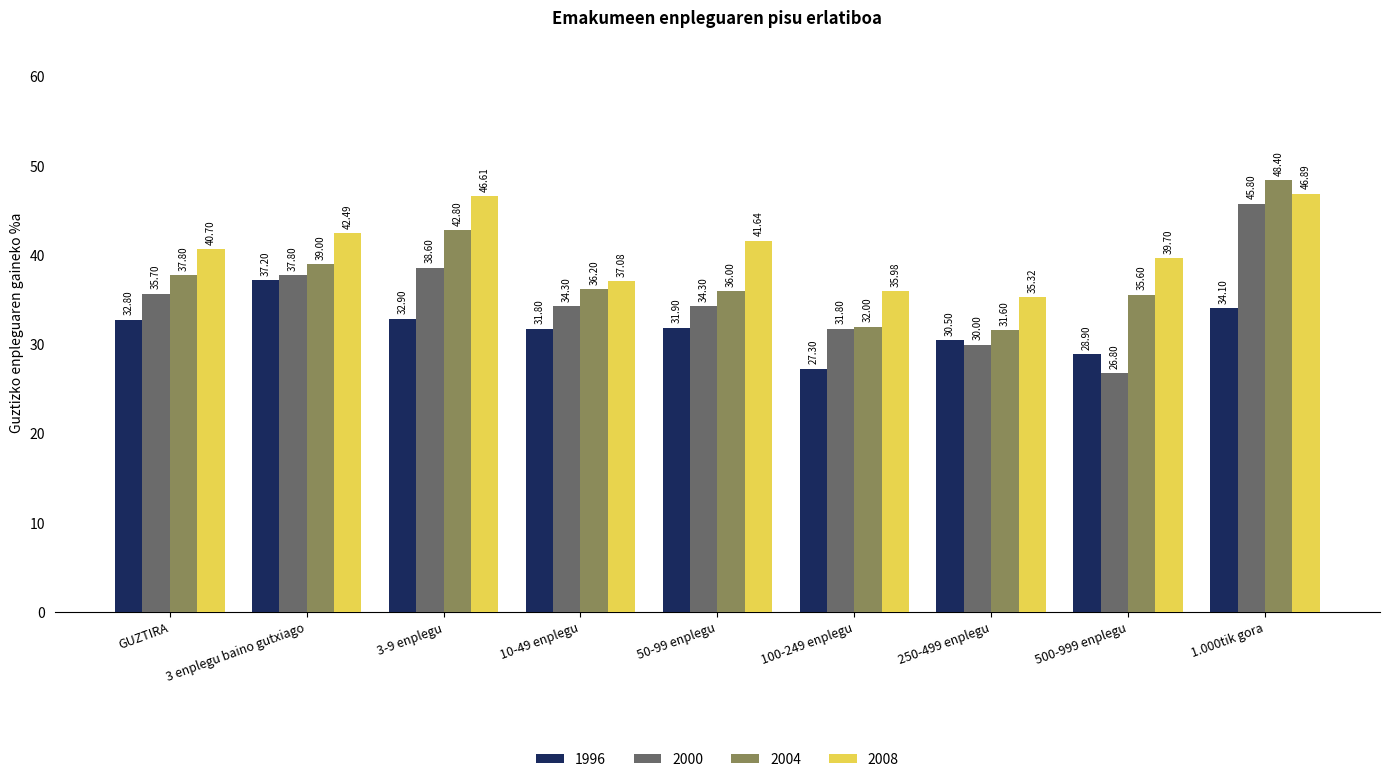

What is the total value across all series at 500-999 enplegu?

131.0